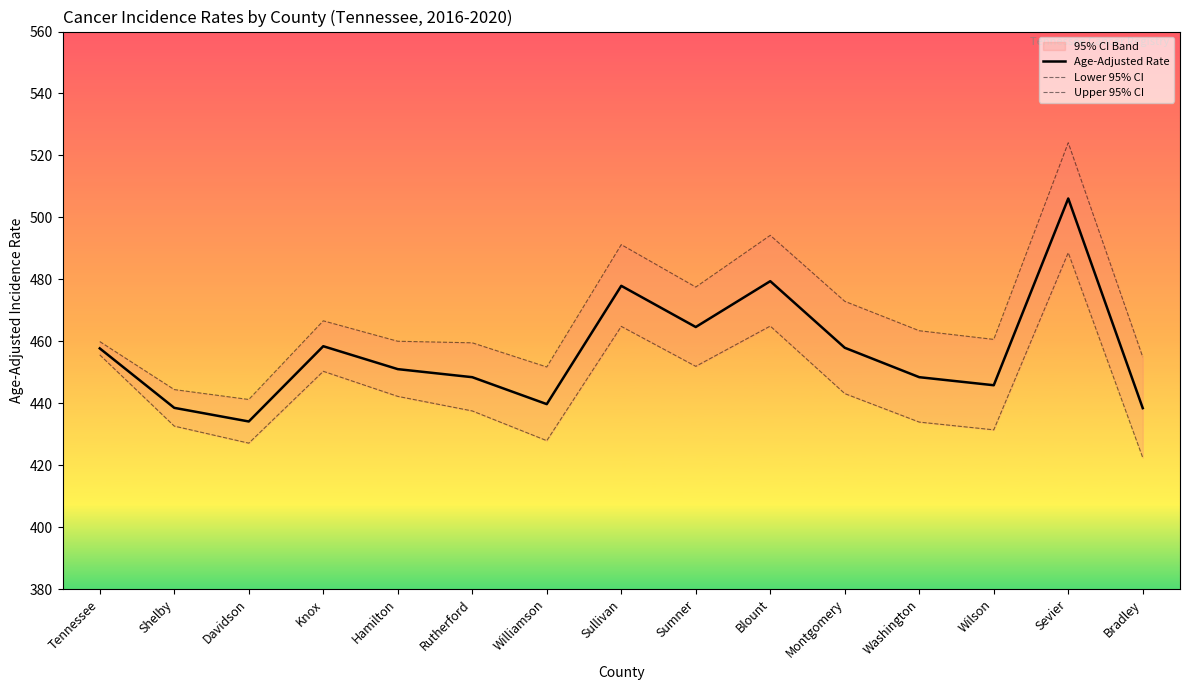

What is the difference between the maximum and second lowest values in the Lower 95% CI series?

61.5